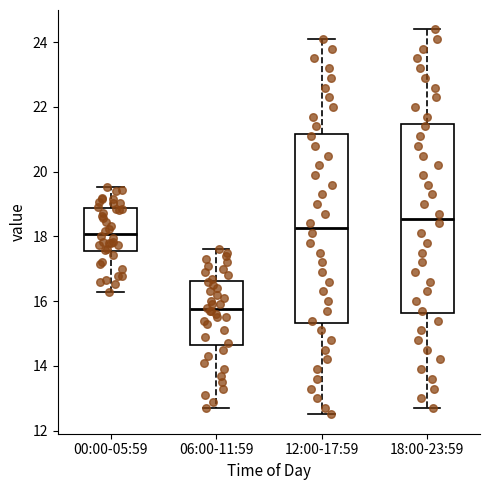

Where is the lower edge of the box for 12:00-17:59 on the y-axis? The values are not printed on the chart, so give them approximately, as read against the axis.

15.4